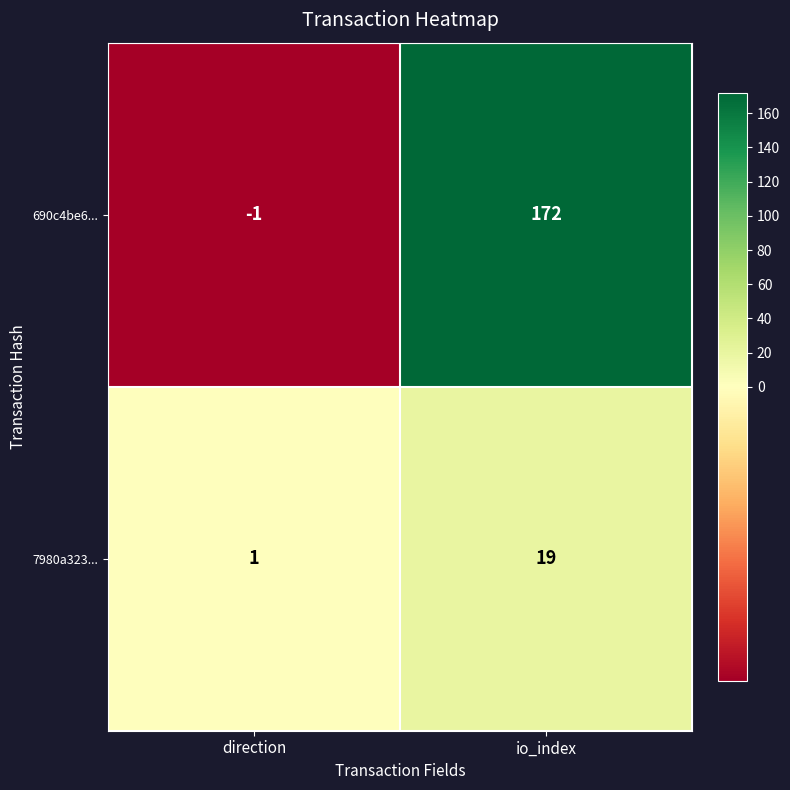

Rank the series at io_index from lowest to highest value.

7980a323..., 690c4be6...